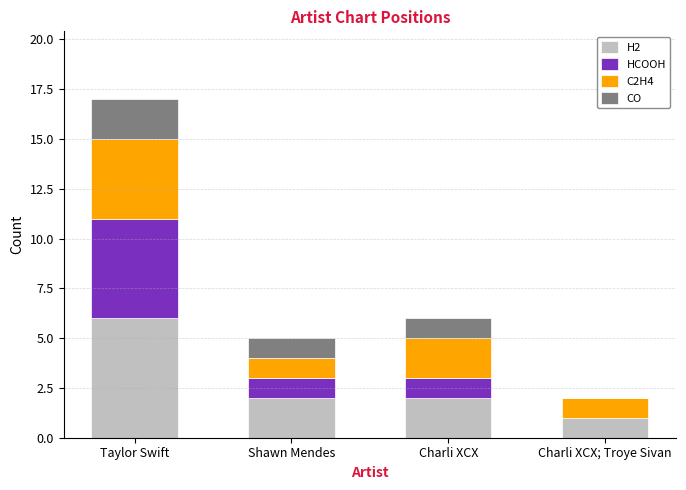

The value of H2 at Taylor Swift is 6. True or false?

True